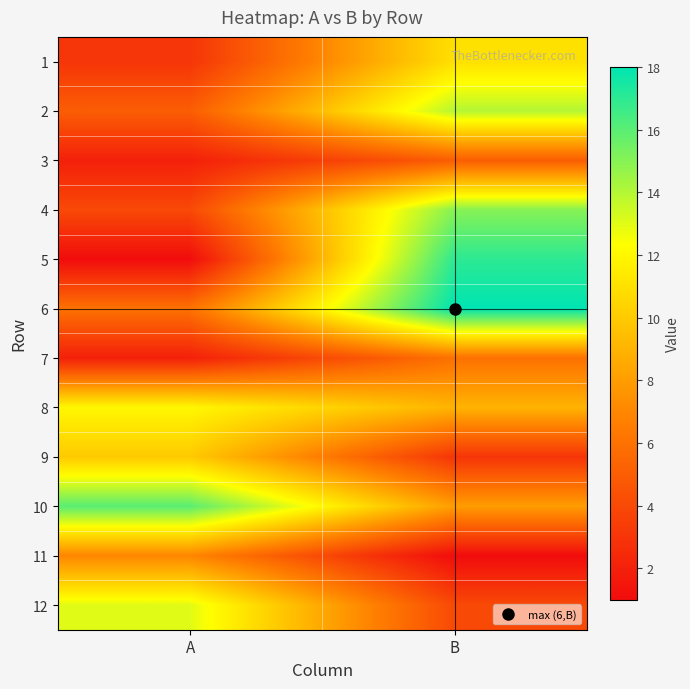

Between A and B, which is larger?

B